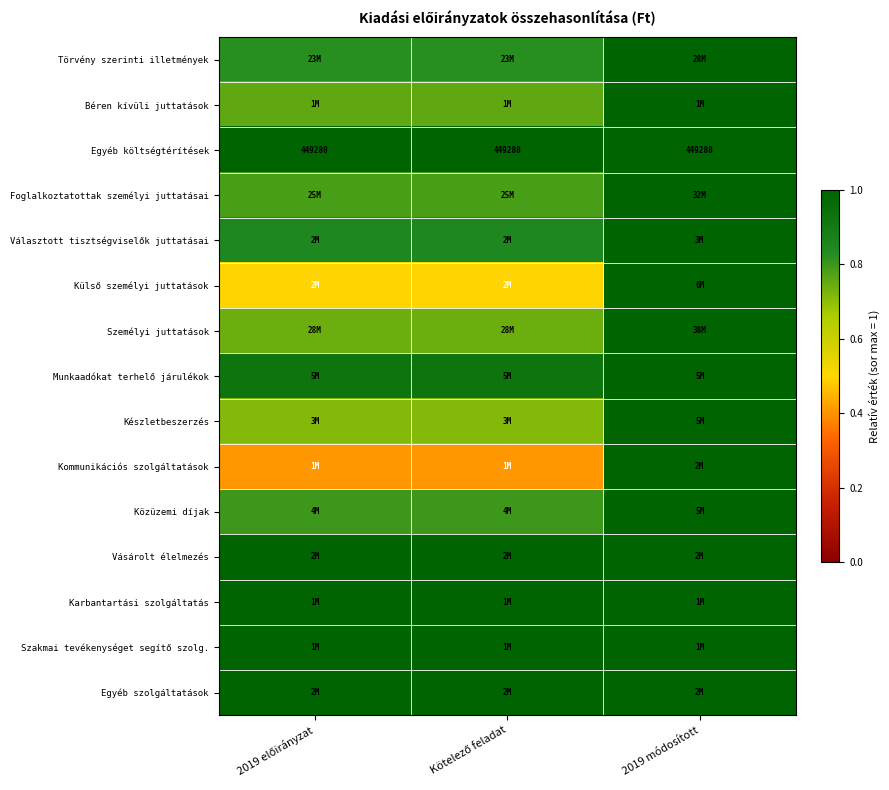

The value of Egyéb szolgáltatások at 2019 módosított is 1.6. True or false?

False